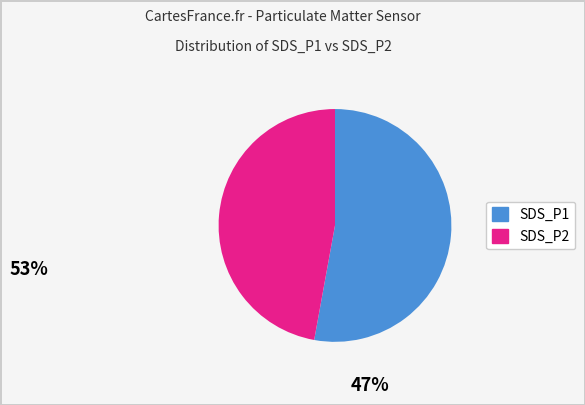

Which has a higher value, SDS_P1 or SDS_P2?

SDS_P1